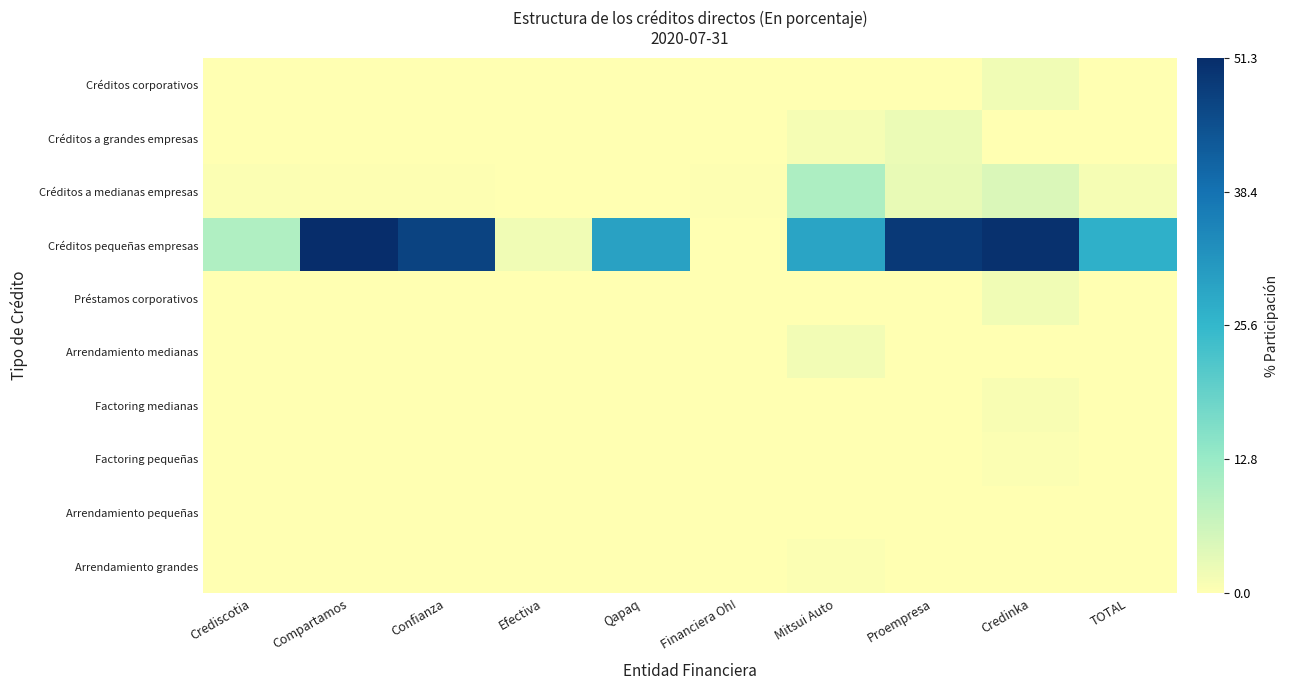

Count the number of data series in this chart.

10